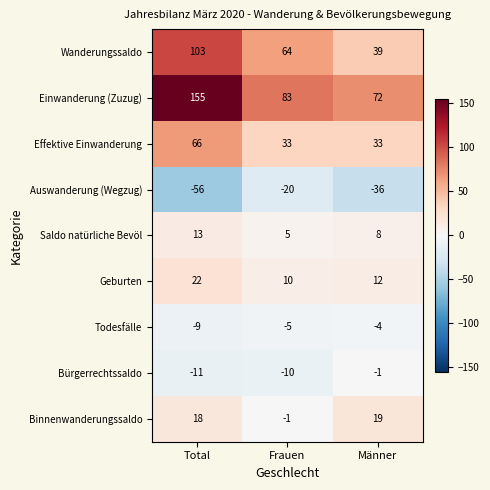

What is the minimum value for Bürgerrechtssaldo?

-11